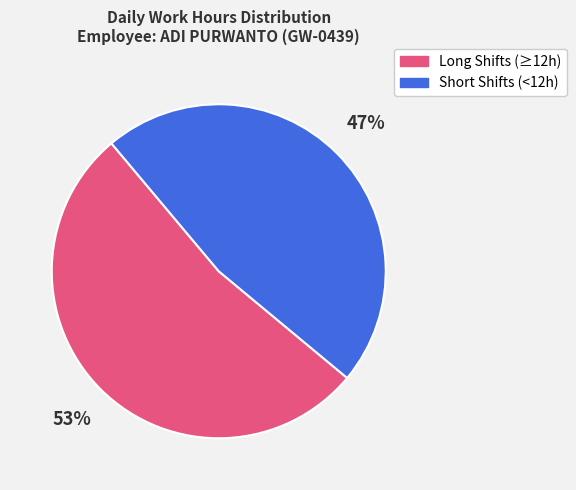

To the nearest percent, what is the difference between the largest and smallest slice percentages?

6%